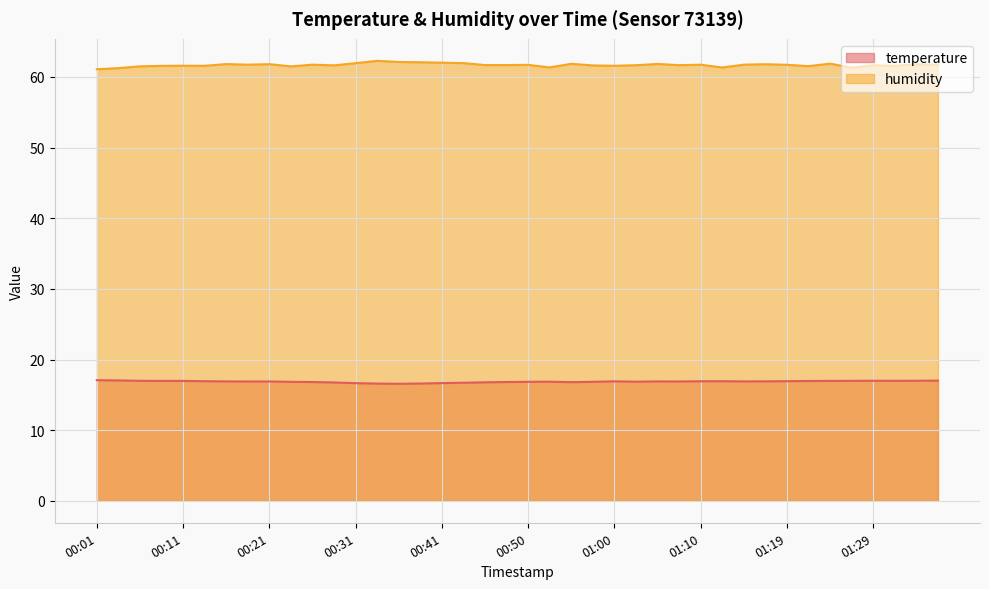

What is the total value across all series at 01:10?

78.7